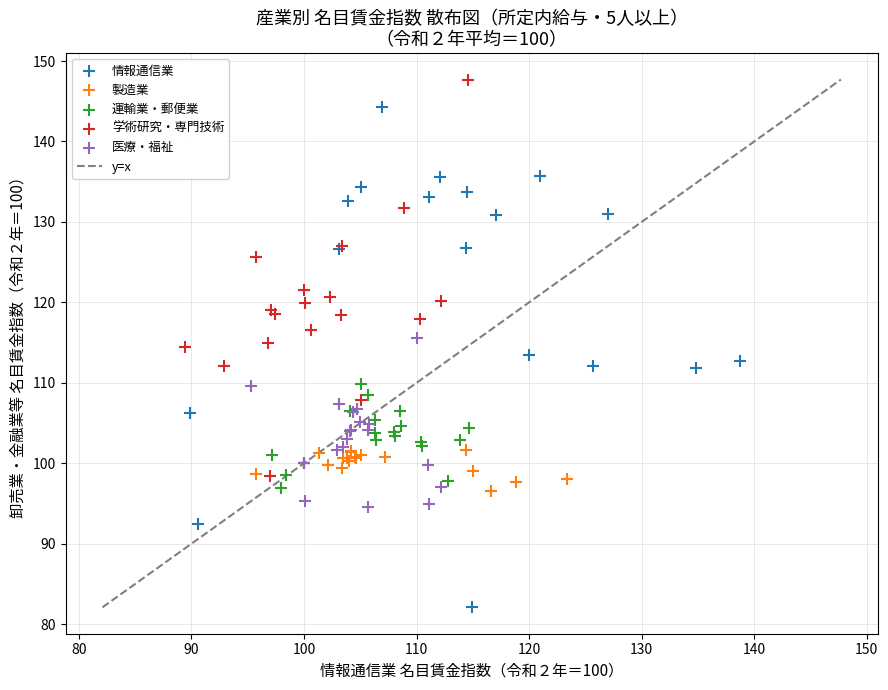

Which series contains the lowest Y value?

情報通信業